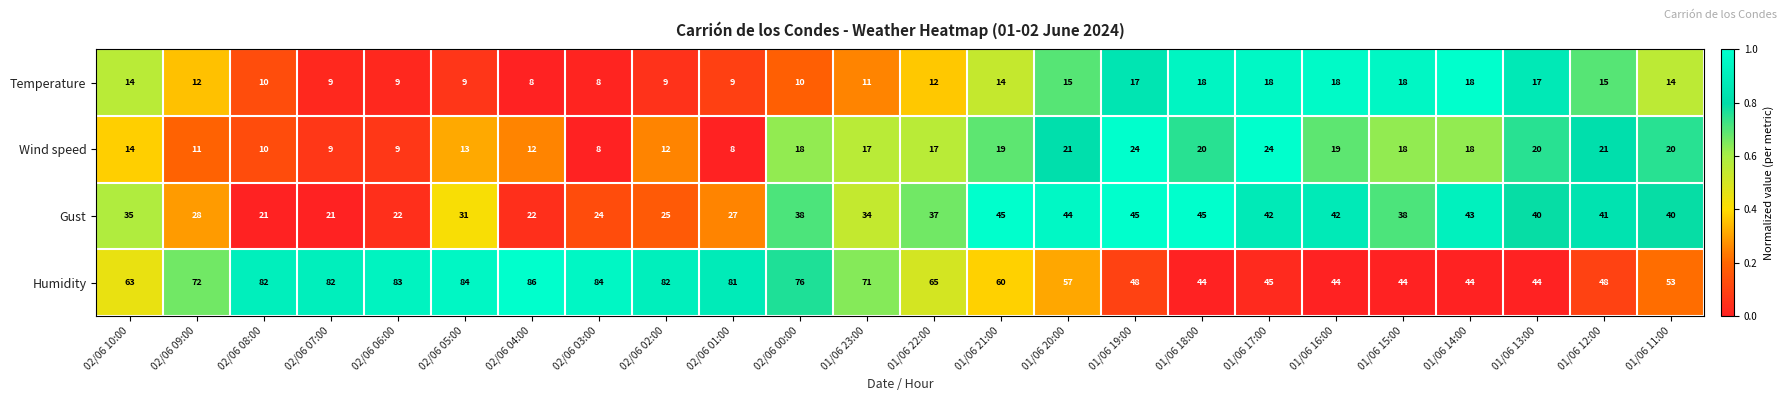

The Gust series shows 25 at 02/06 02:00. True or false?

True